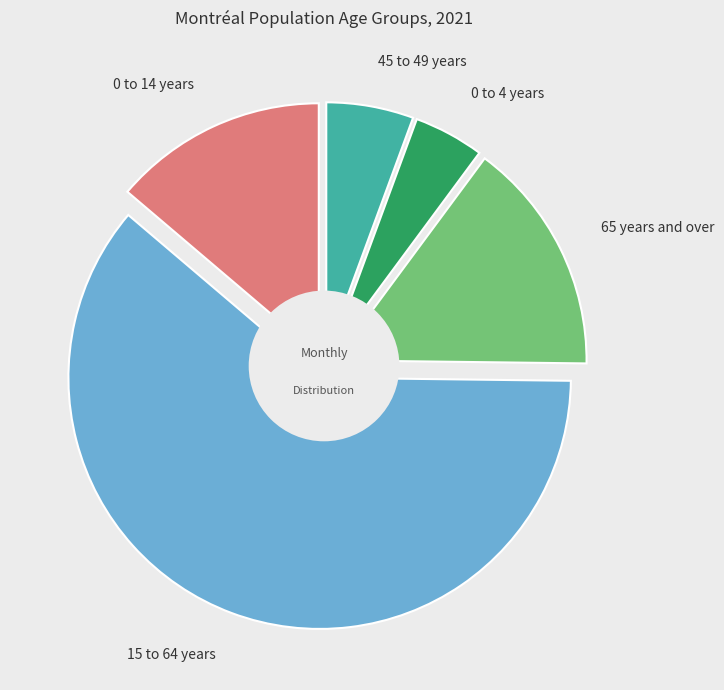

What is the largest slice in the pie chart?

15 to 64 years